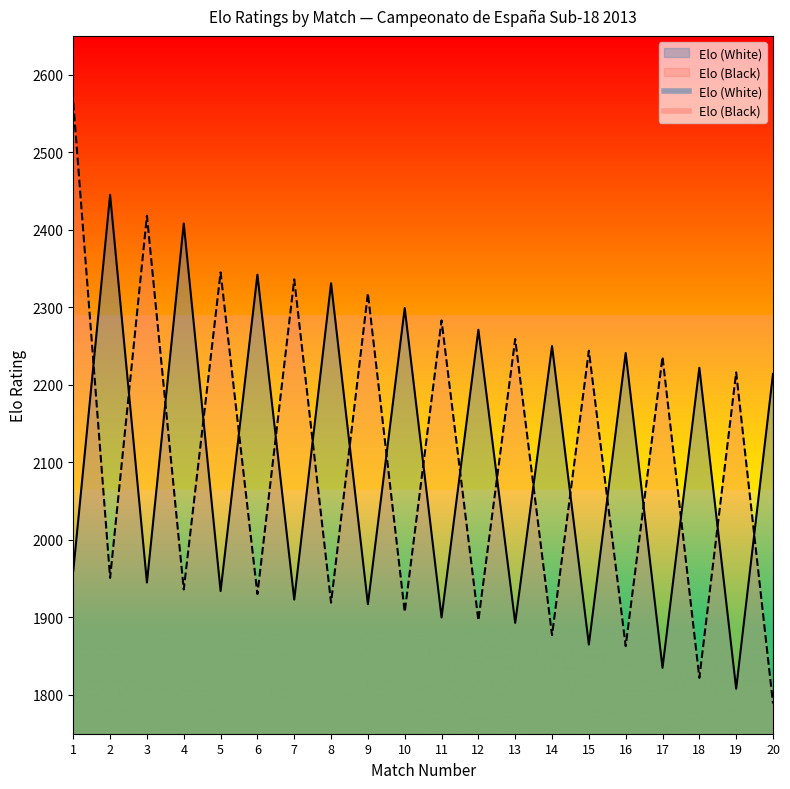

At which label does Elo (White) reach its peak?

2